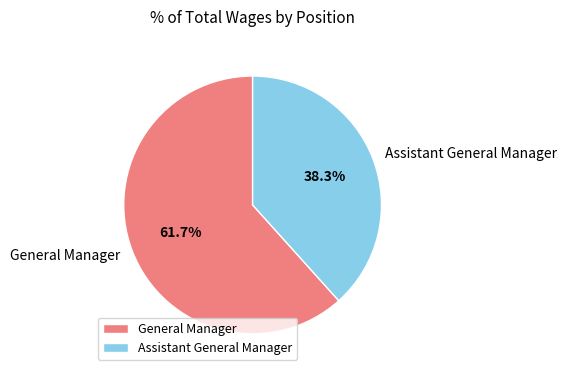

Is there any slice that represents more than half of the pie?

Yes